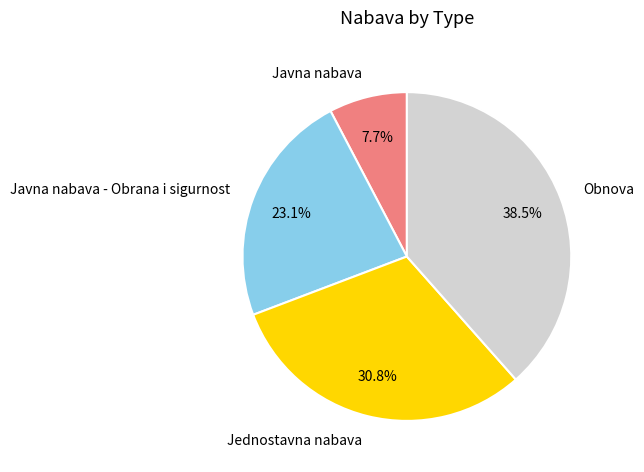

What is the ratio of the value at Obnova to the value at Javna nabava?

5.0